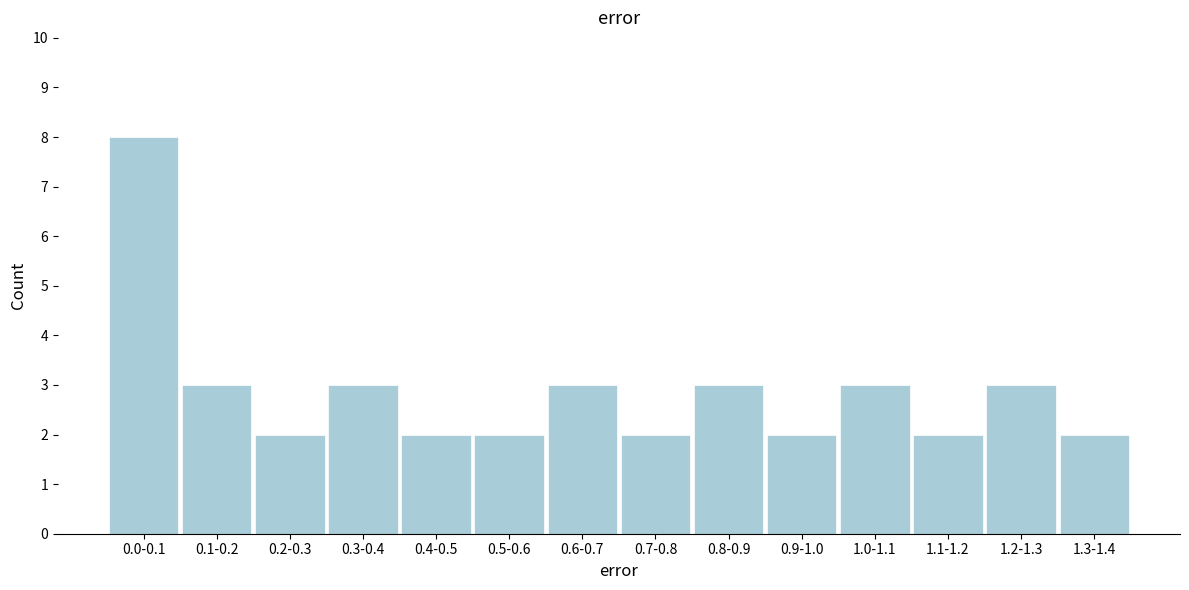

Reading right to left, transcribe all the data shown in this chart.

1.3-1.4=2	1.2-1.3=3	1.1-1.2=2	1.0-1.1=3	0.9-1.0=2	0.8-0.9=3	0.7-0.8=2	0.6-0.7=3	0.5-0.6=2	0.4-0.5=2	0.3-0.4=3	0.2-0.3=2	0.1-0.2=3	0.0-0.1=8